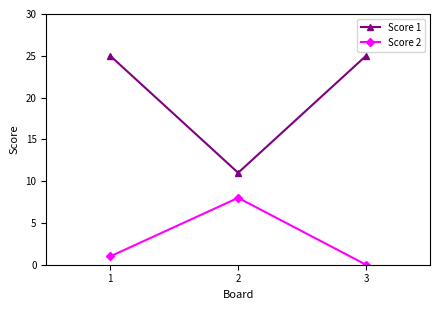

What is the value of the Score 1 point at the 1st from the left?

25